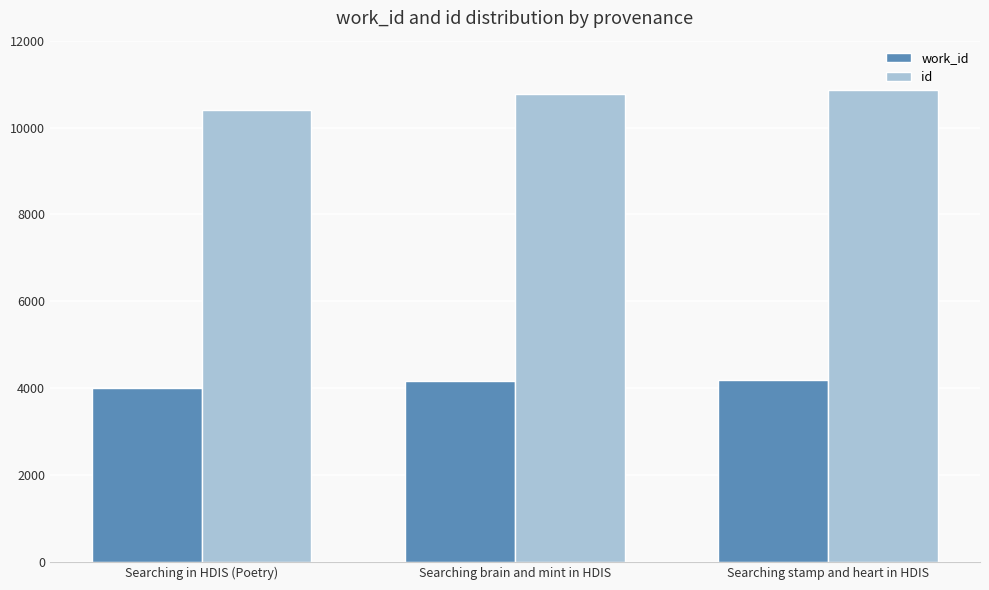

What is the label of the 3rd bar from the left?

Searching stamp and heart in HDIS